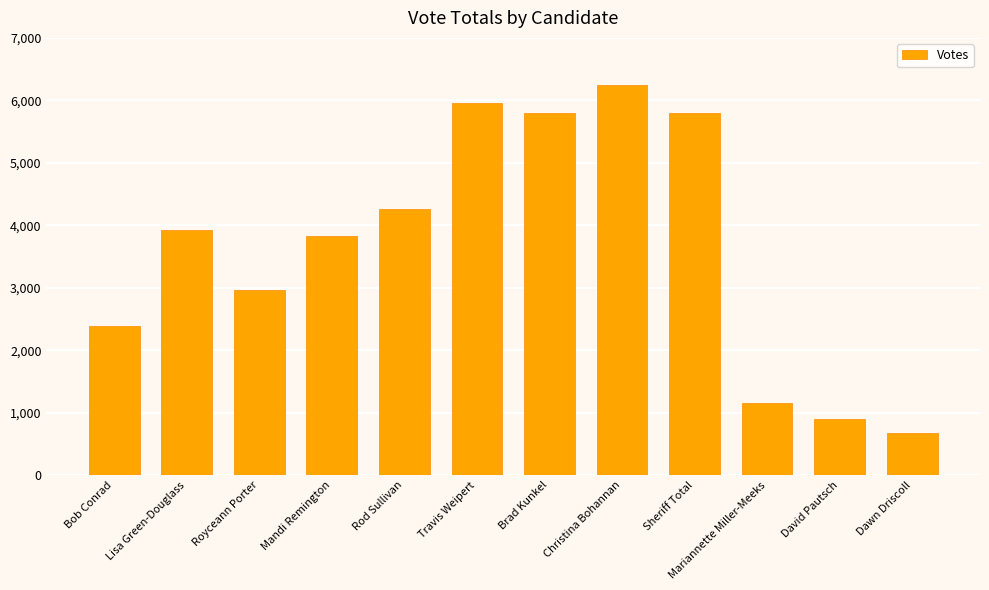

Reading right to left, what are all the values shown in this chart?

681	899	1160	5794	6238	5794	5965	4264	3823	2965	3928	2387